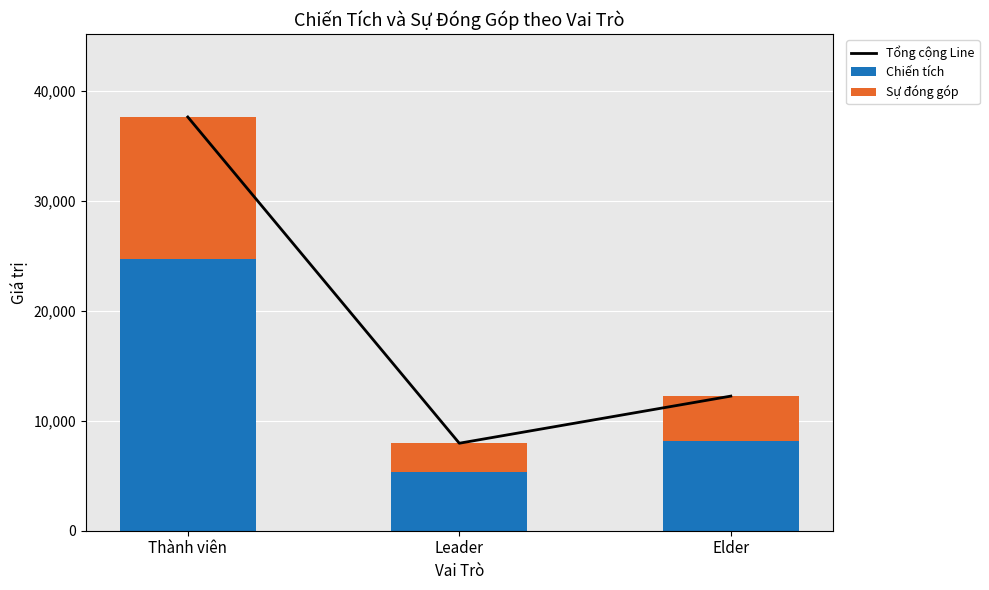

Reading left to right, extract all data points from this chart.

Tổng cộng Line: 37607	7953	12235
Chiến tích: 24739	5302	8157
Sự đóng góp: 12868	2651	4078